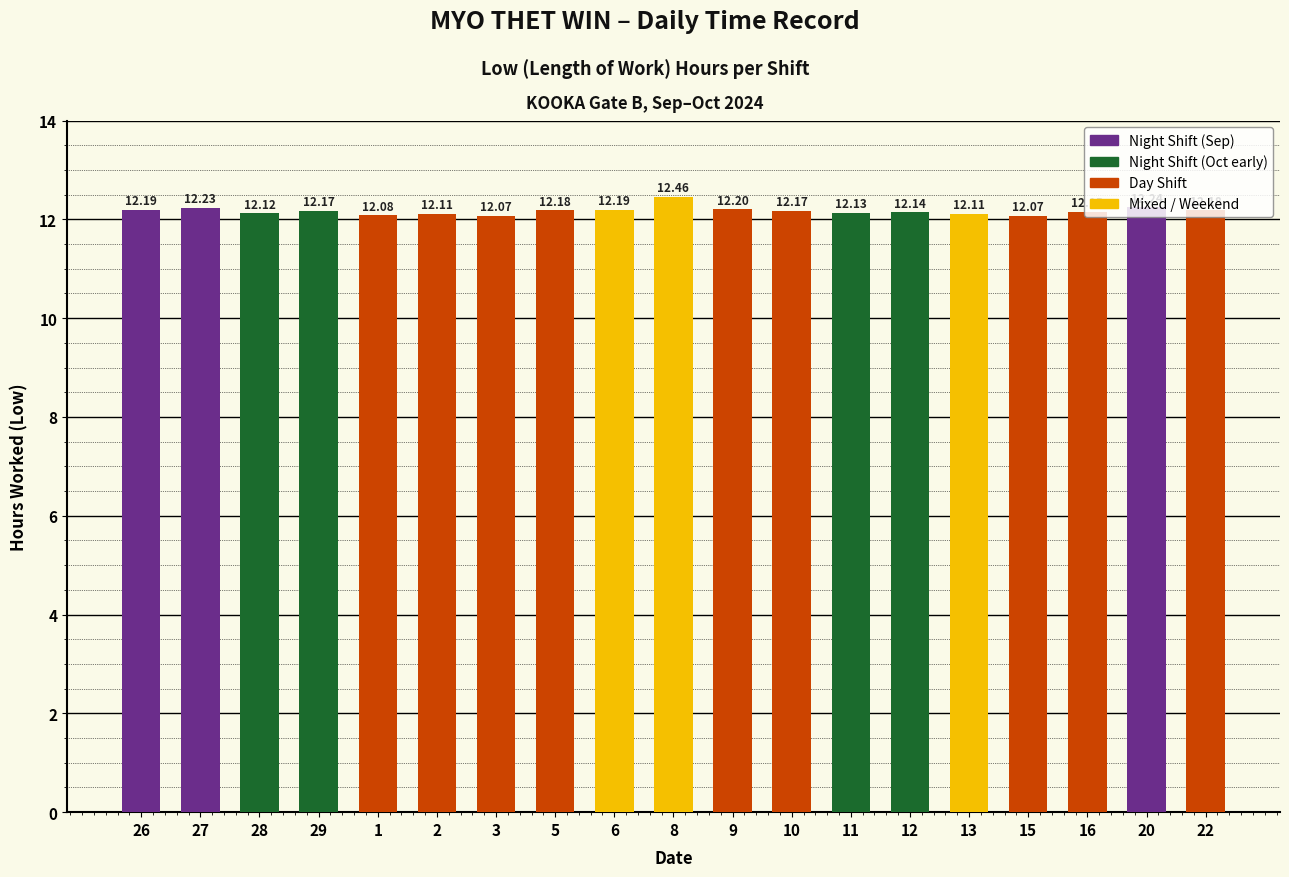

Reading left to right, transcribe all the data shown in this chart.

12.2	12.2	12.1	12.2	12.1	12.1	12.1	12.2	12.2	12.5	12.2	12.2	12.1	12.1	12.1	12.1	12.2	12.2	12.2